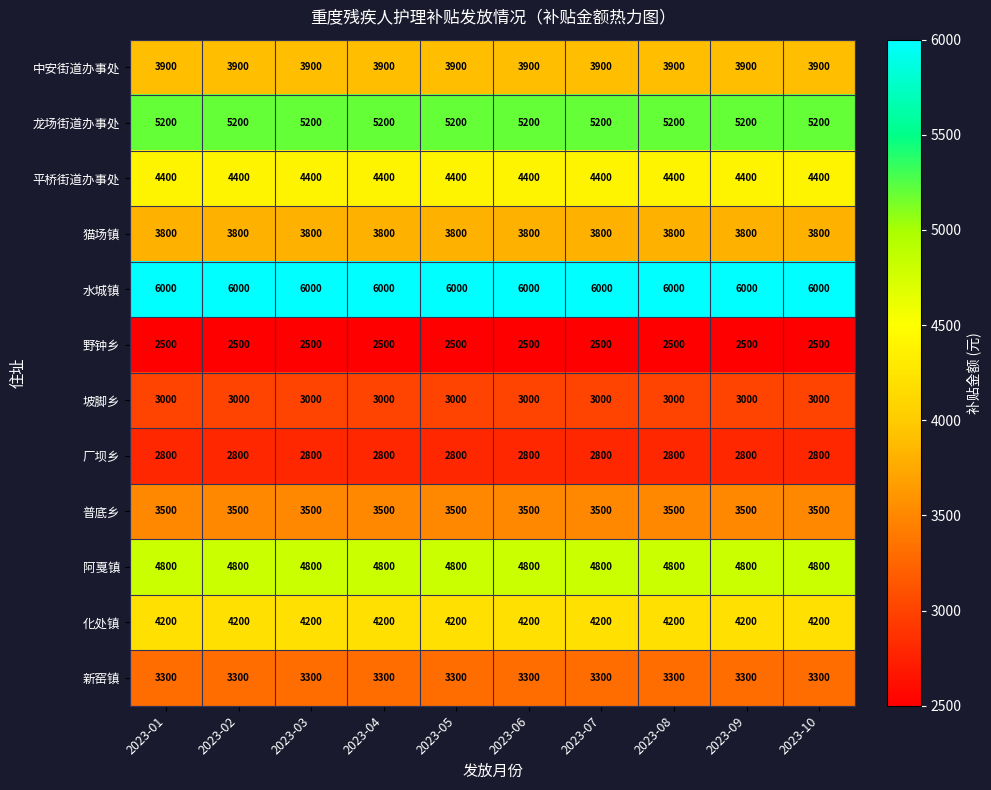

What is the difference between the highest and lowest values at 2023-04?

3500